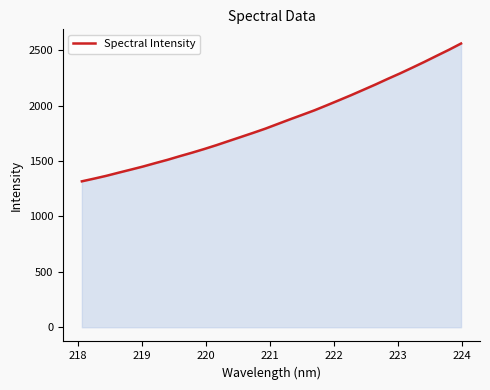

What is the maximum value shown in the chart?

2559.9